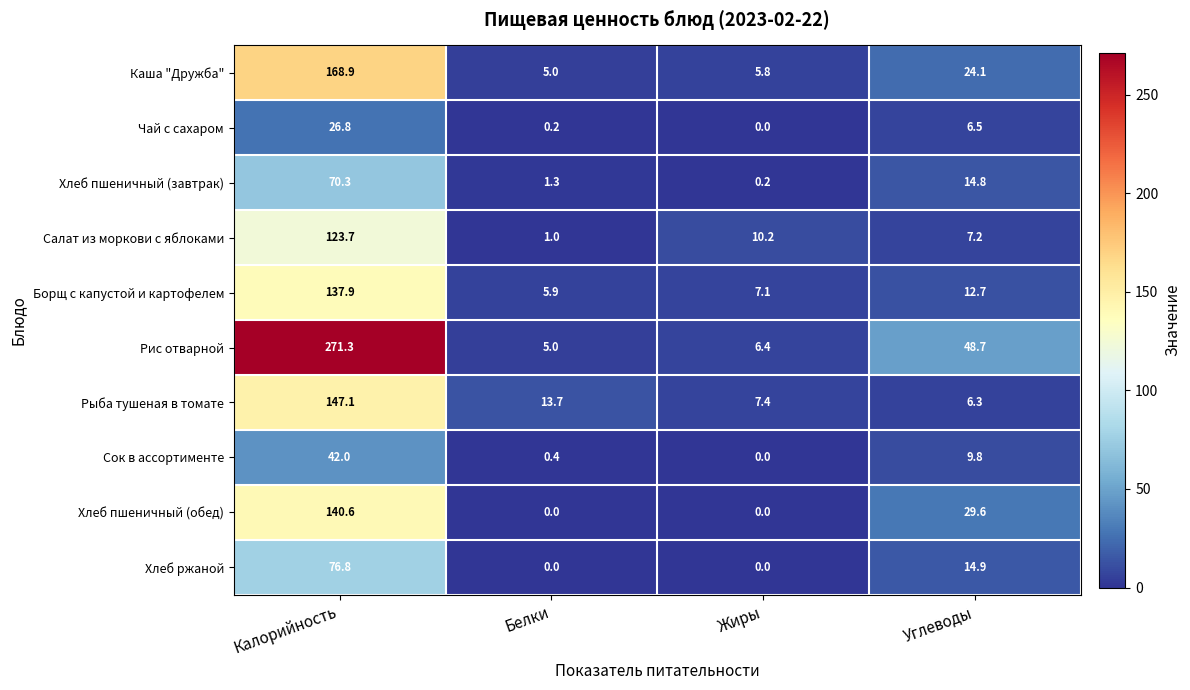

At which category is the sum across all series the highest?

Калорийность